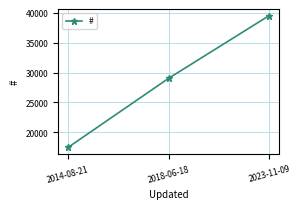

The value at 2023-11-09 is 39538. True or false?

True